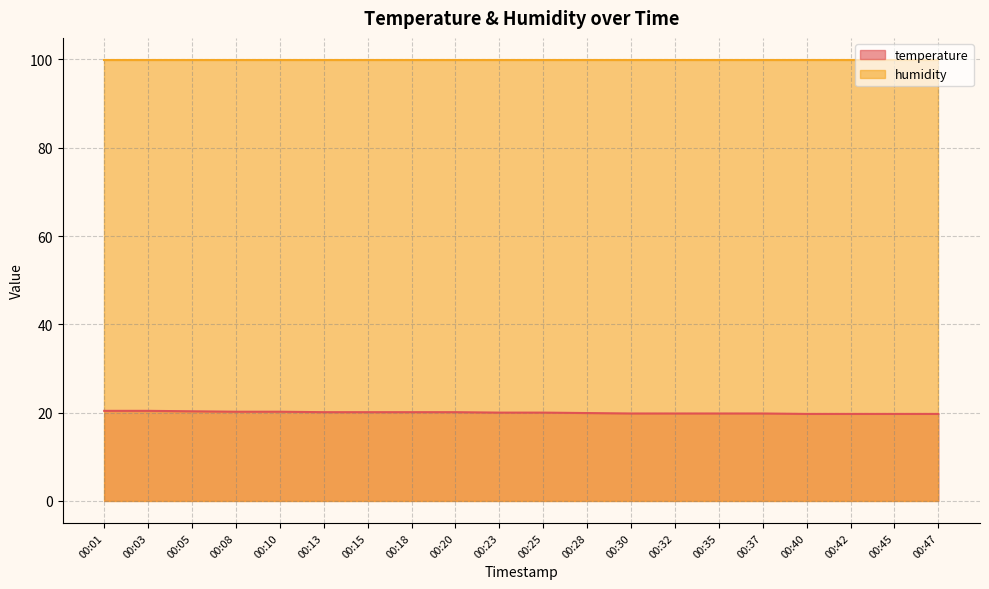

What is the ratio of the value at 00:01 to the value at 00:05?

1.0